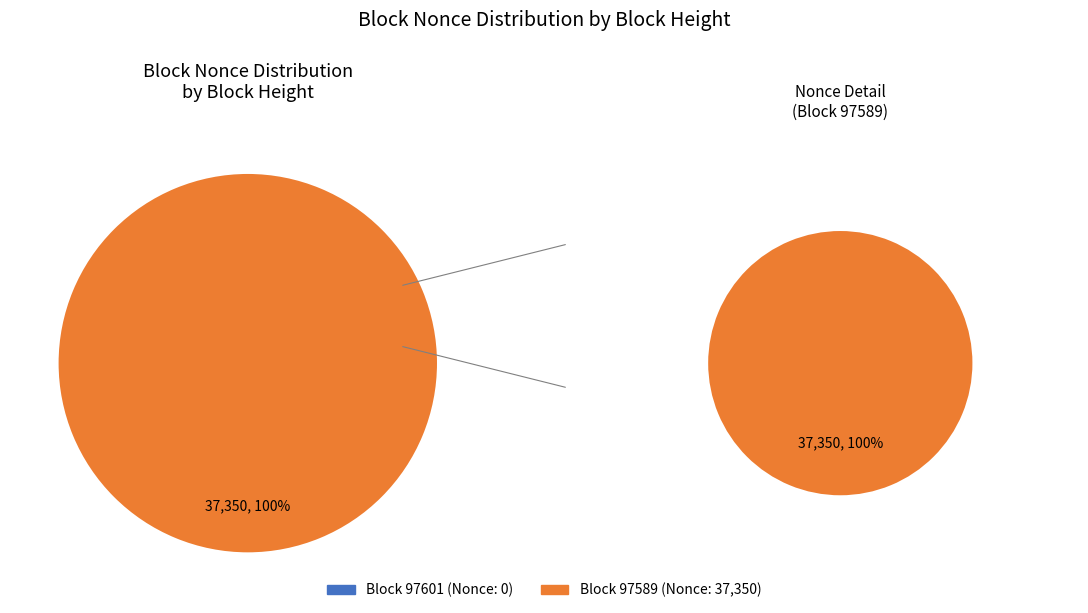

Rank the categories by value from lowest to highest.

97601, 97589